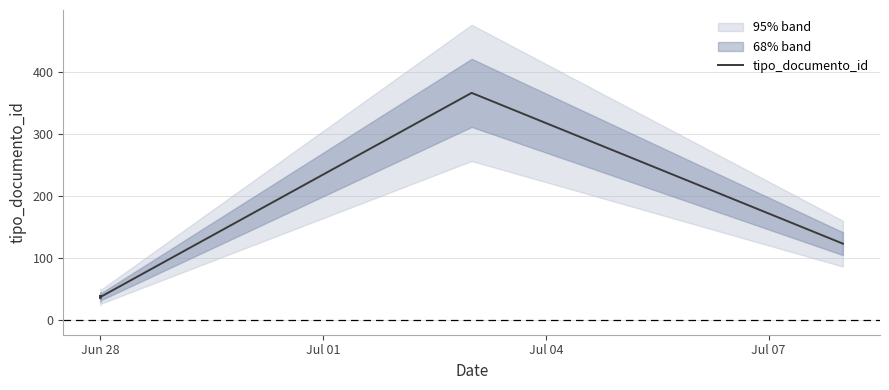

True or false: the data has more than 1 interior local peaks.

True